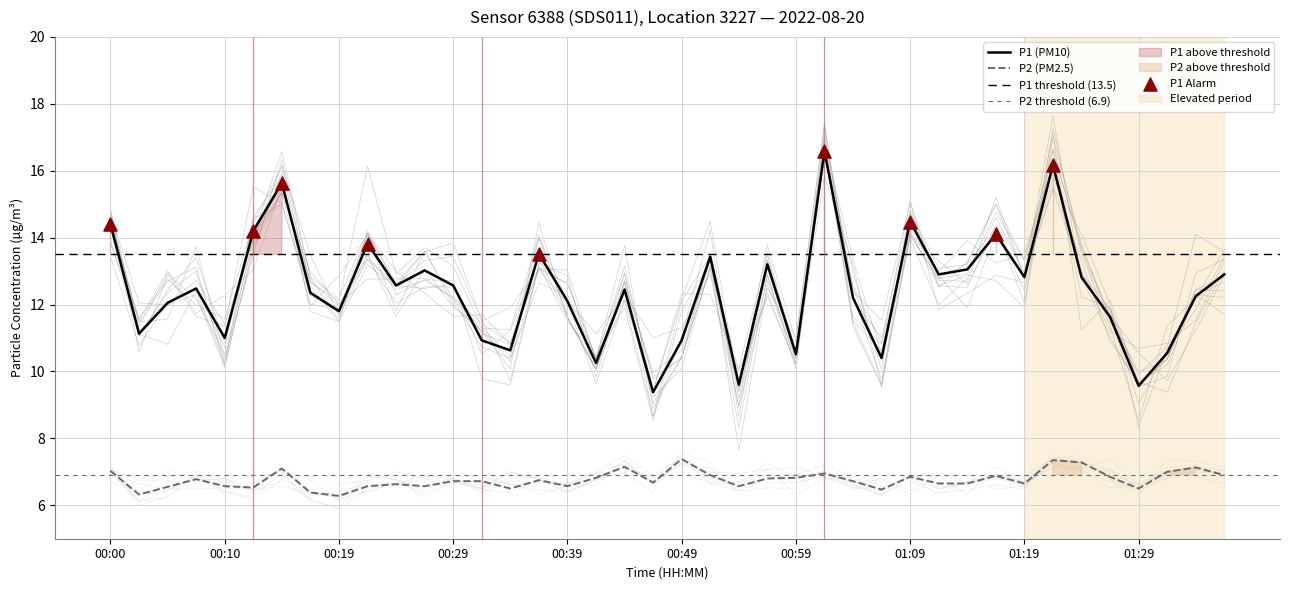

Which series has the largest total across all categories?

P1